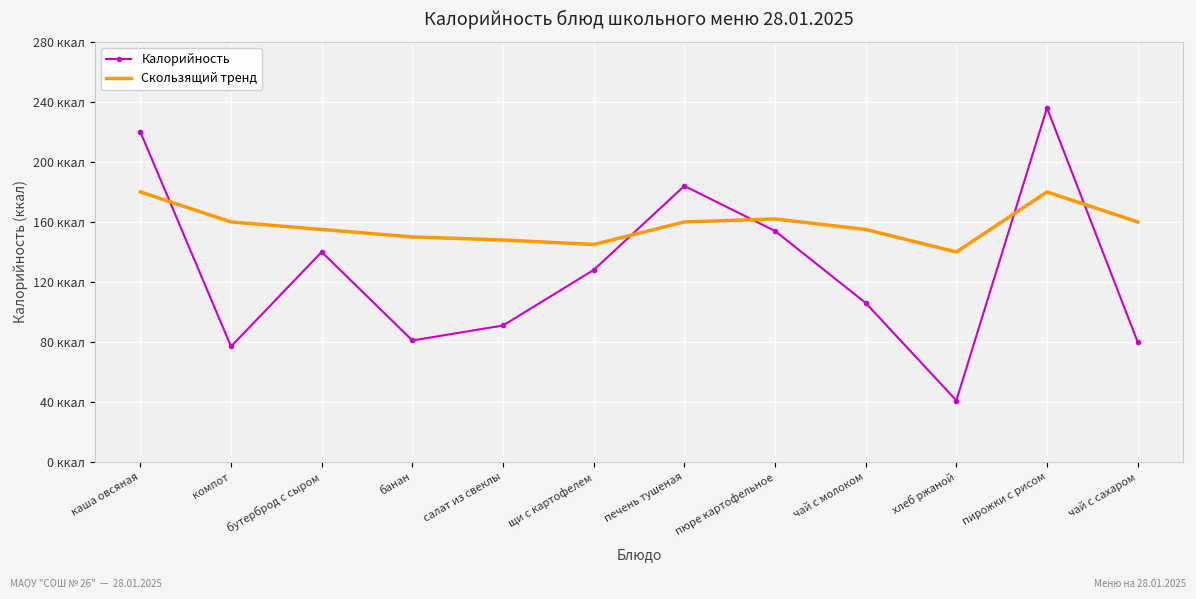

The Скользящий тренд series shows 180 at пирожки с рисом. True or false?

True